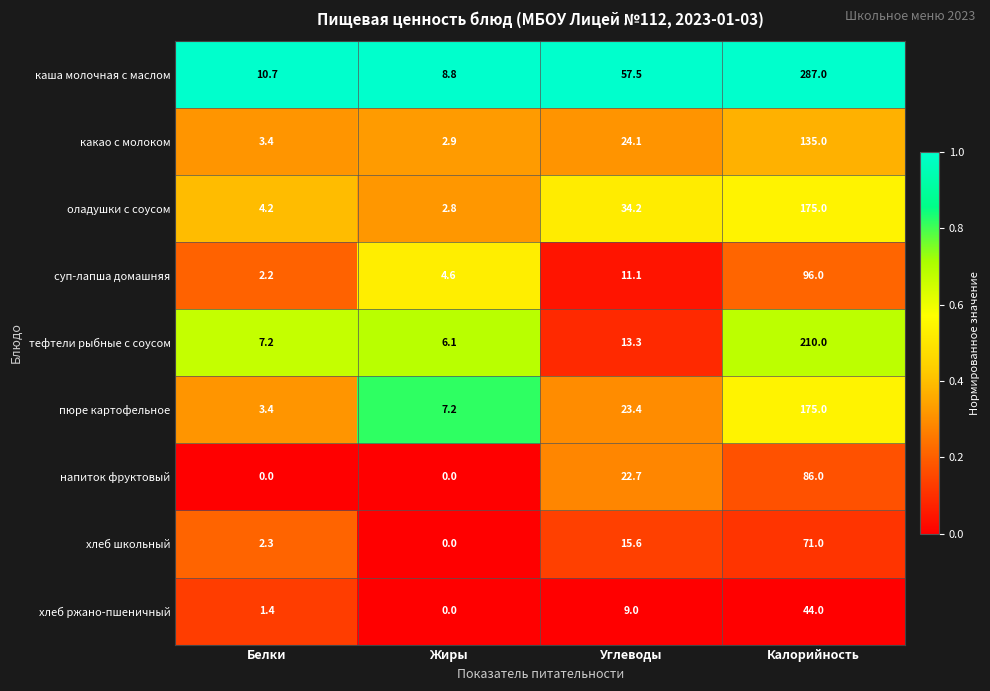

Which series has the largest range (max minus min)?

каша молочная с маслом